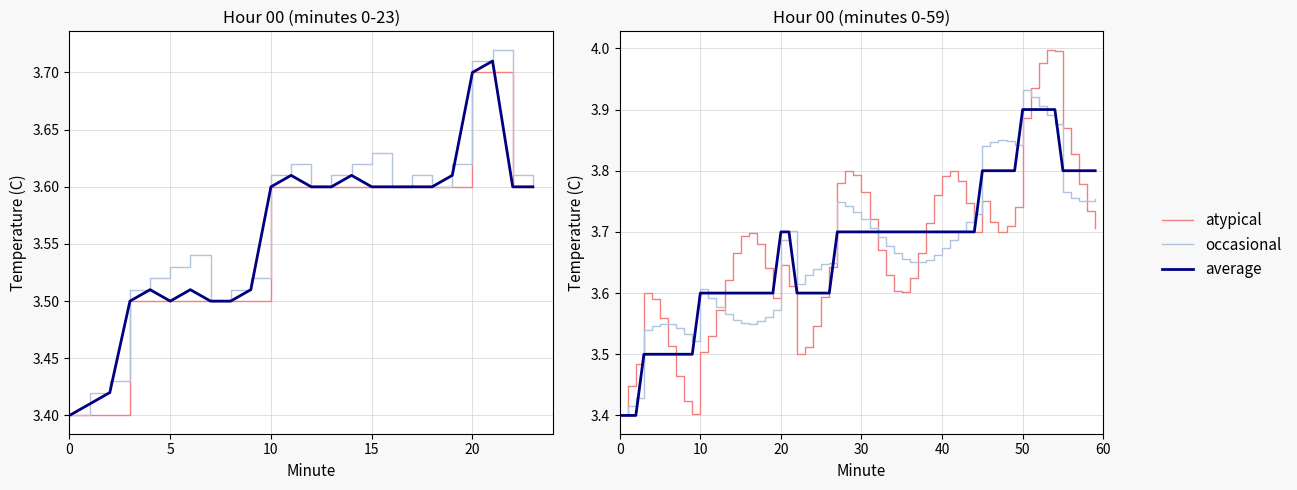

Is it true that occasional equals 5.1 at 0?

False